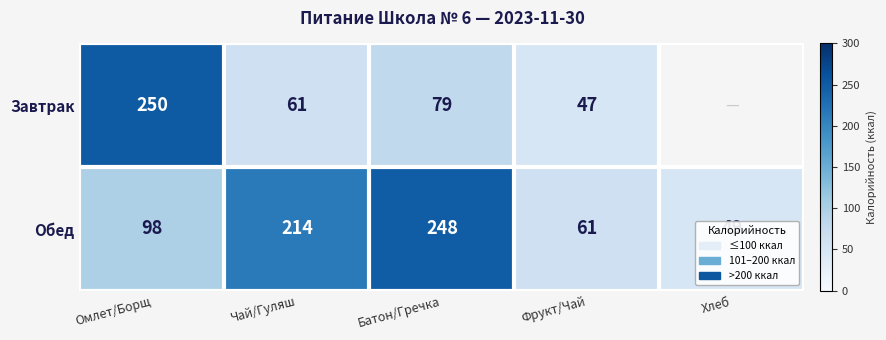

Rank the categories by Обед value from highest to lowest.

Батон/Гречка, Чай/Гуляш, Омлет/Борщ, Фрукт/Чай, Хлеб